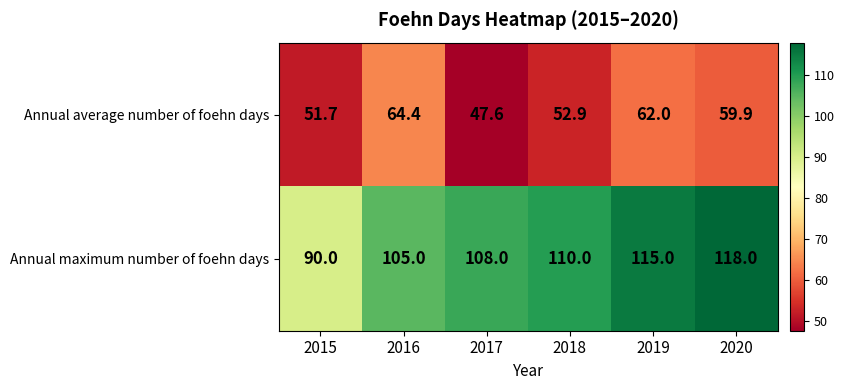

What is the difference between the highest and lowest values at 2017?

60.4